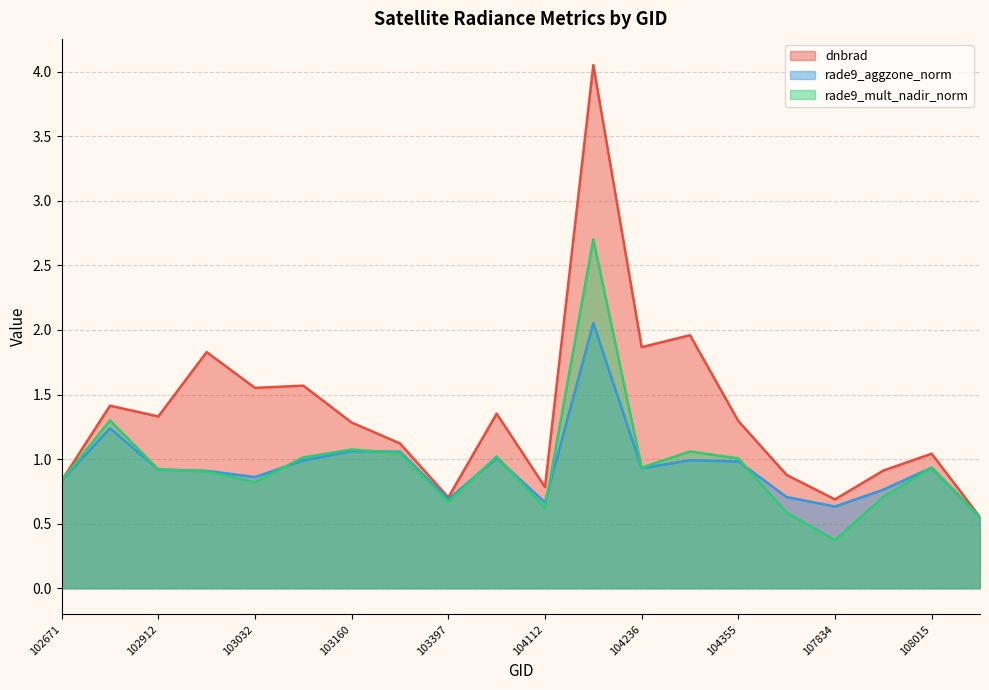

Which series has the widest spread of values?

dnbrad